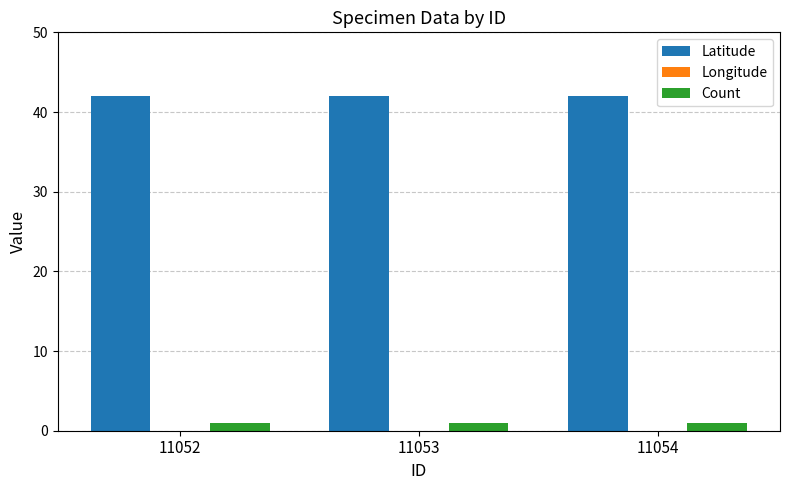

Reading left to right, transcribe all the data shown in this chart.

Latitude: 42.0	42.0	42.0
Longitude: -91.7	-91.7	-91.7
Count: 1.0	1.0	1.0